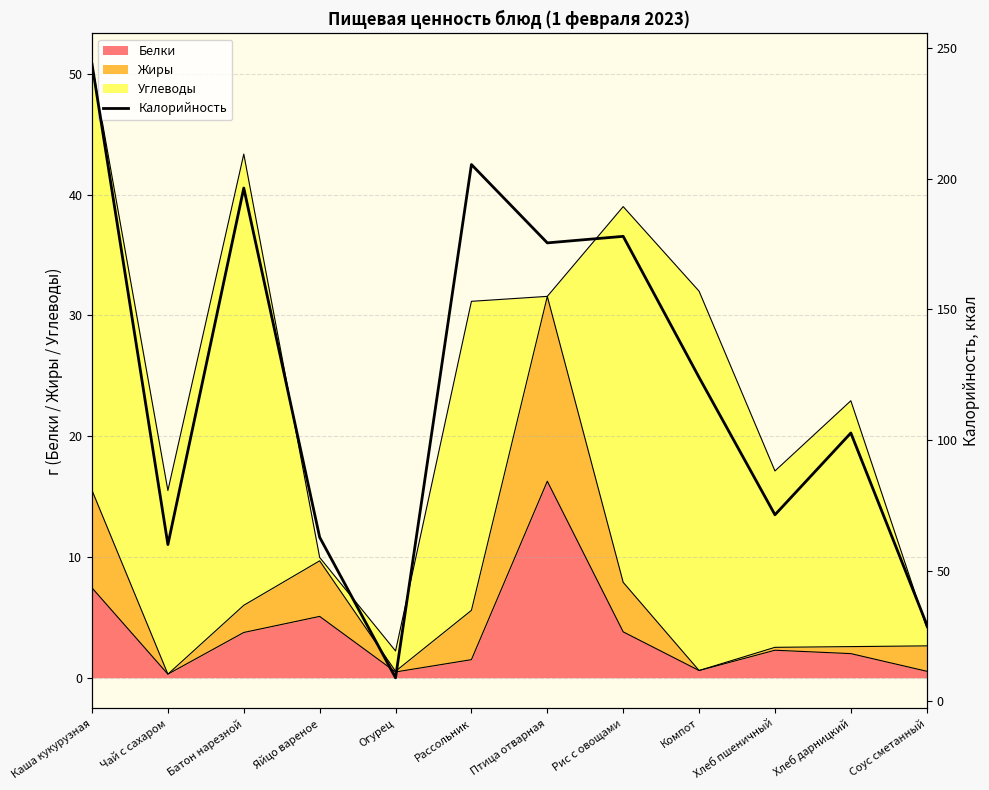

Is it true that the value at Компот is 124.0?

True